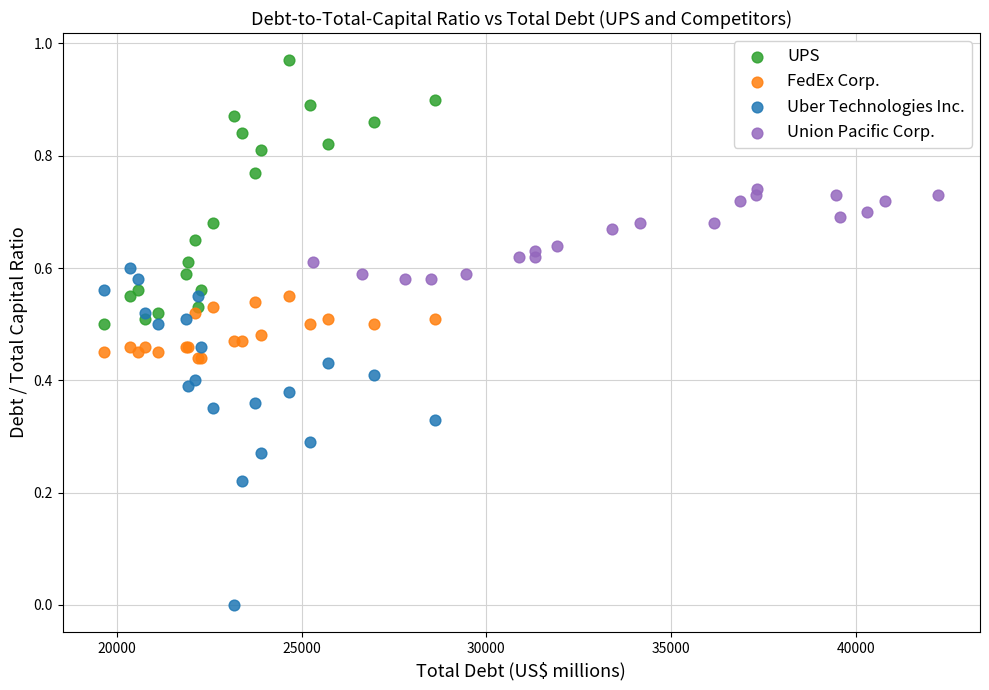

Which series reaches the maximum Y coordinate?

UPS